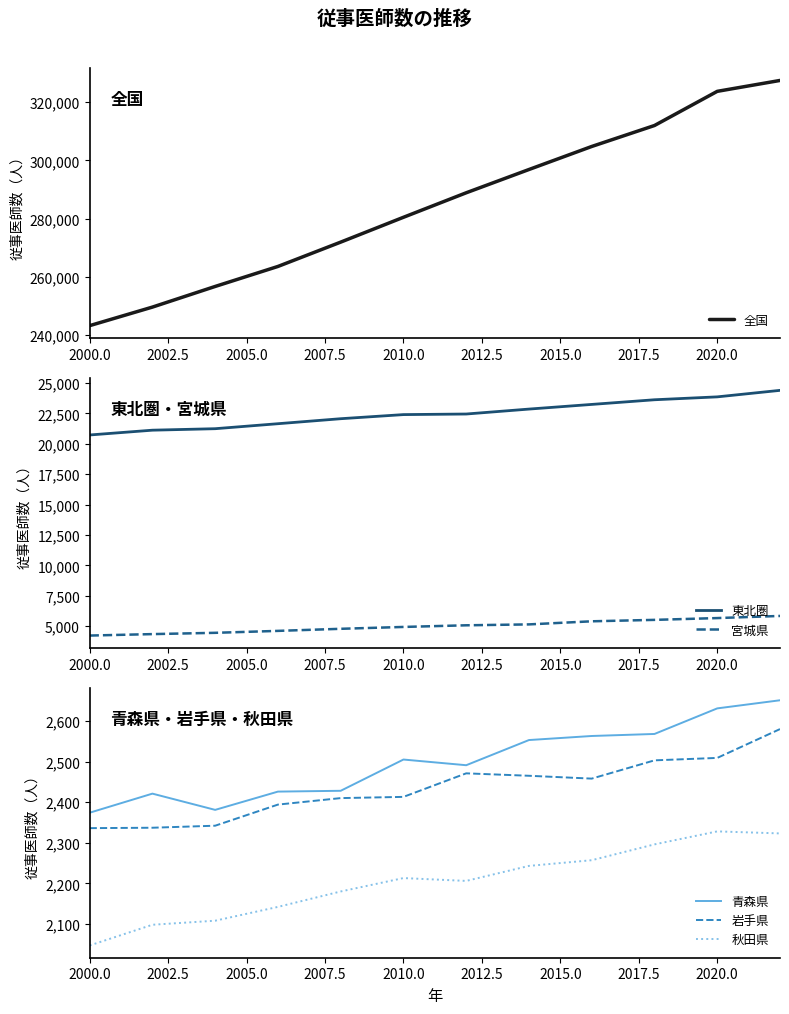

Is the value of 青森県 at 2020.0 greater than the value of 岩手県 at 2020.0?

Yes